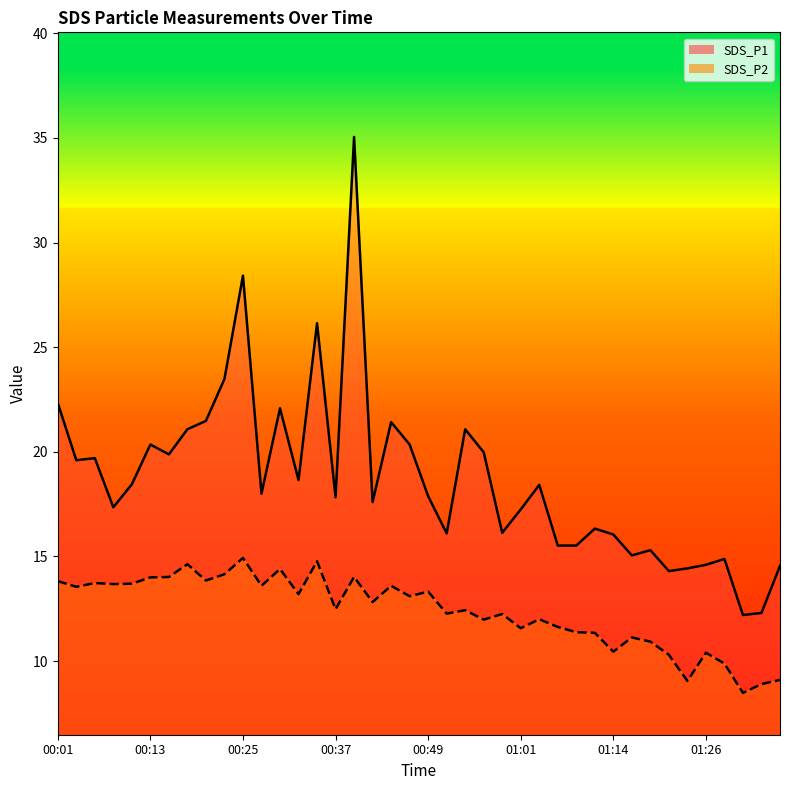

True or false: SDS_P1 line and SDS_P2 line cross at least once.

False